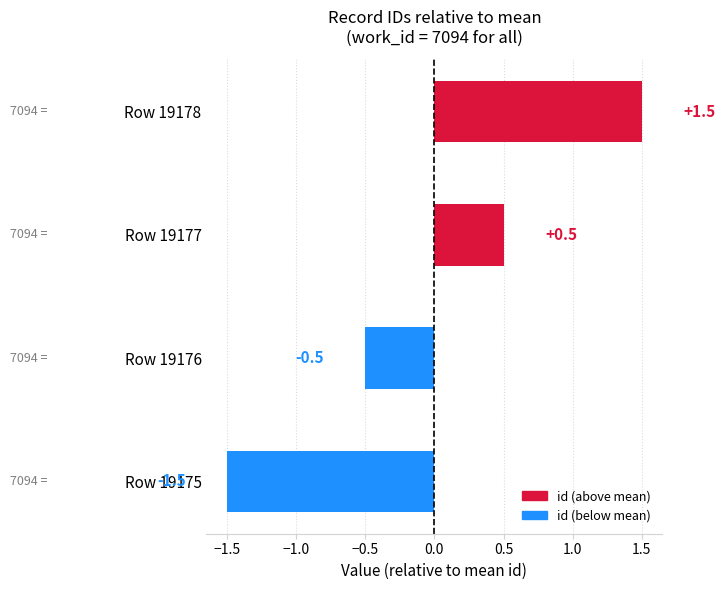

How many values are below zero?

2